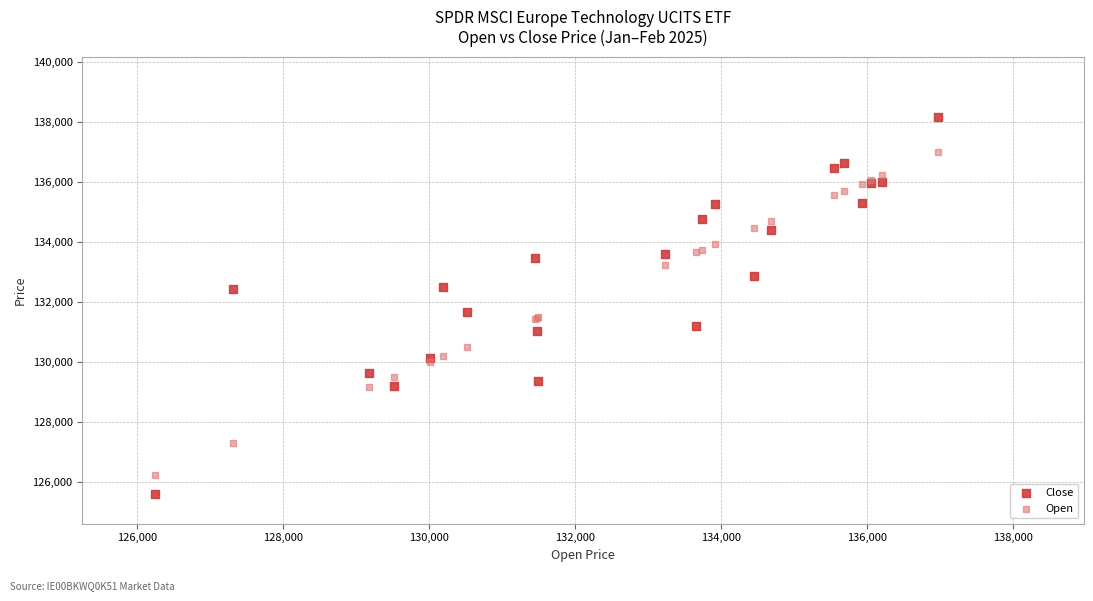

Which series contains the highest Y value?

Close